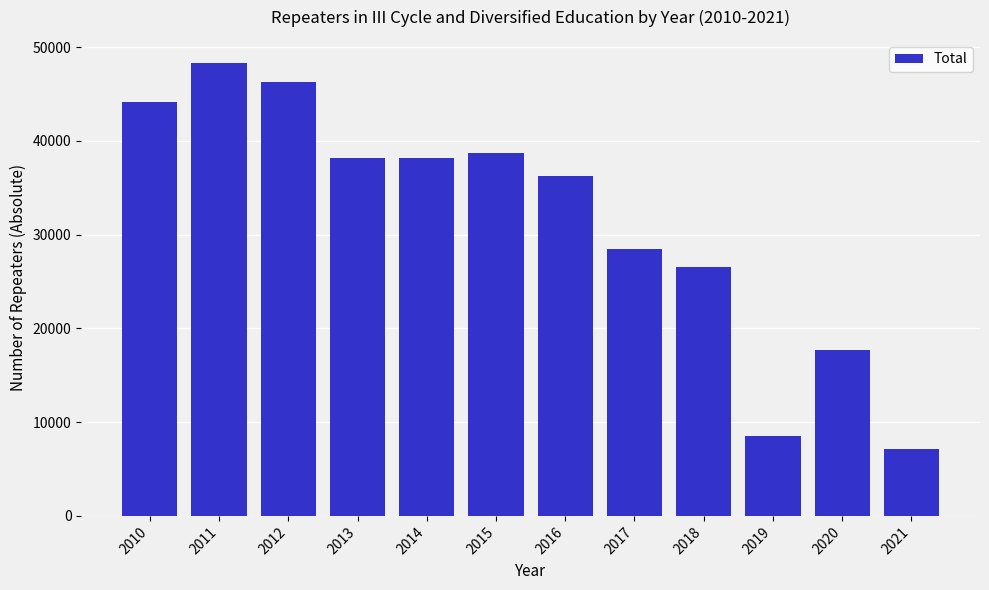

Which has a higher value, 2010 or 2020?

2010